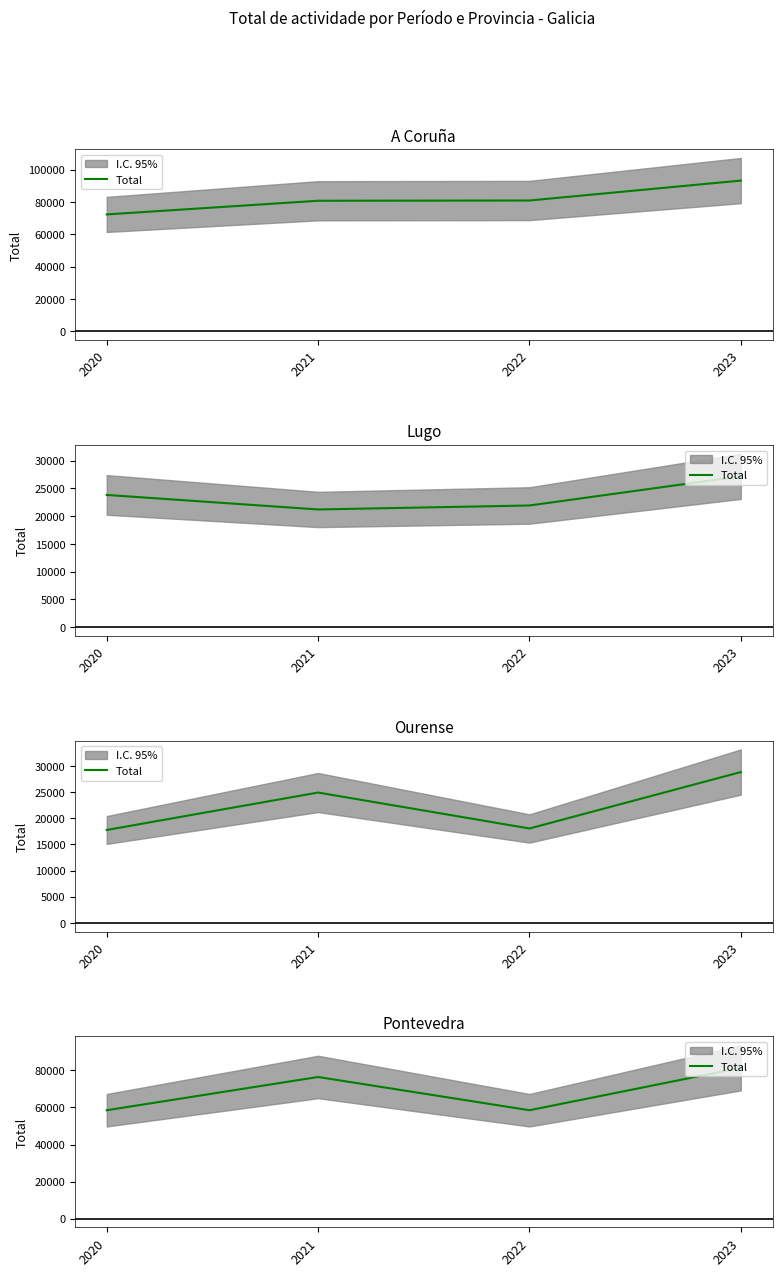

Where does the data first go above 76469?

2023